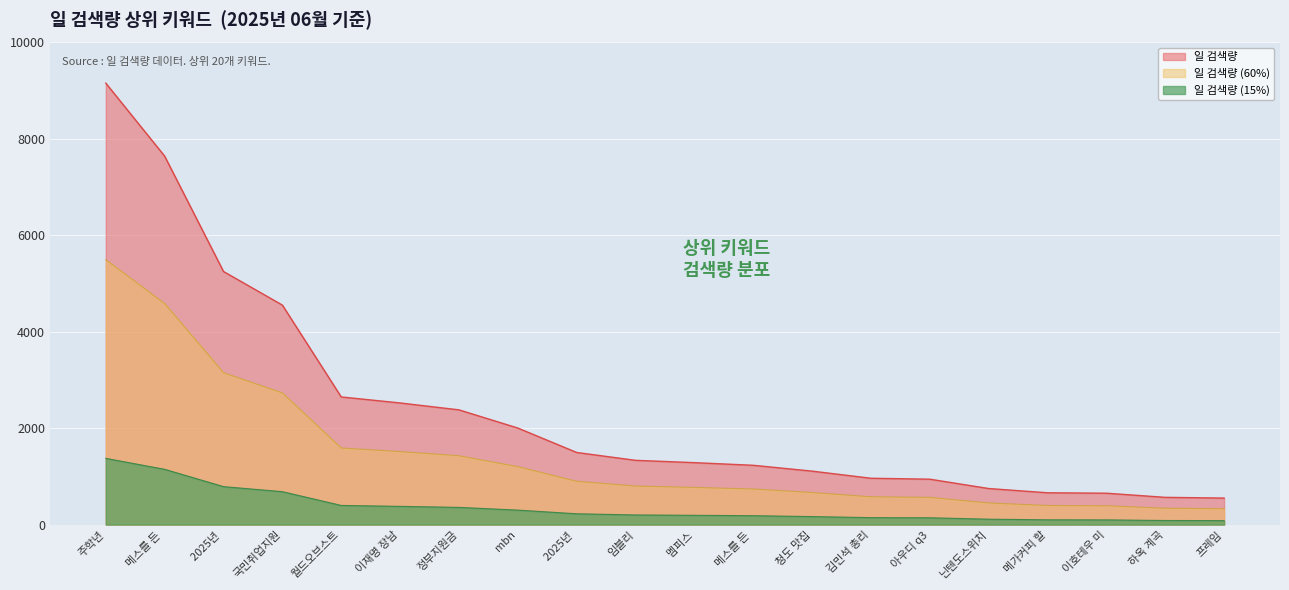

What is the label of the 10th point from the left?

임블리